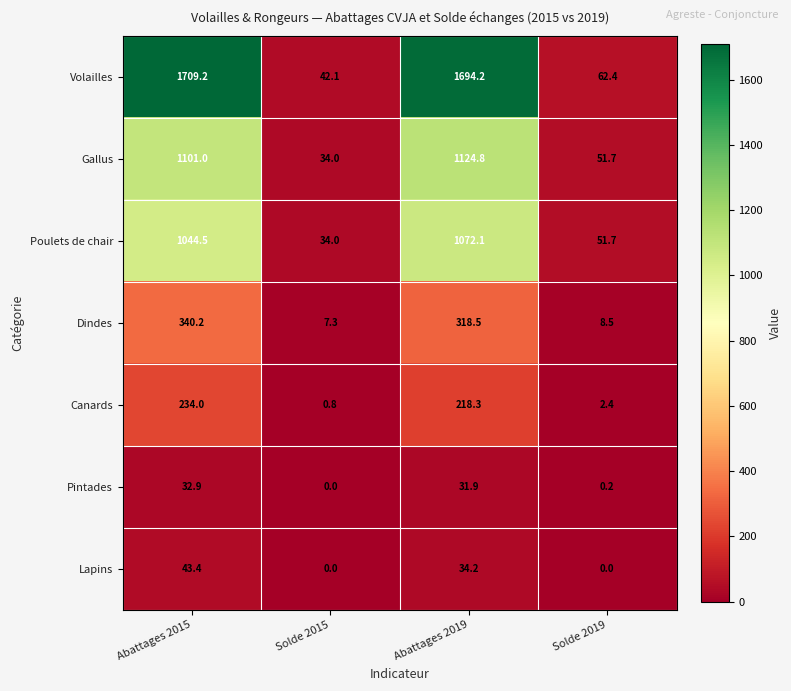

How many positive values does the Pintades series have?

3